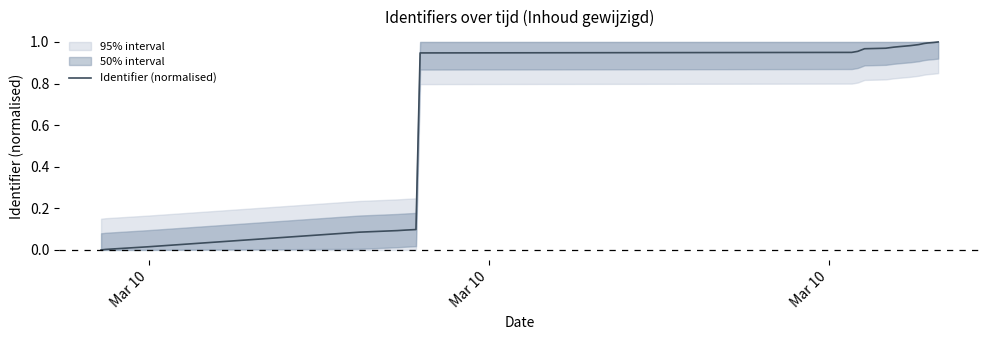

What is the sum of all values?

13.1